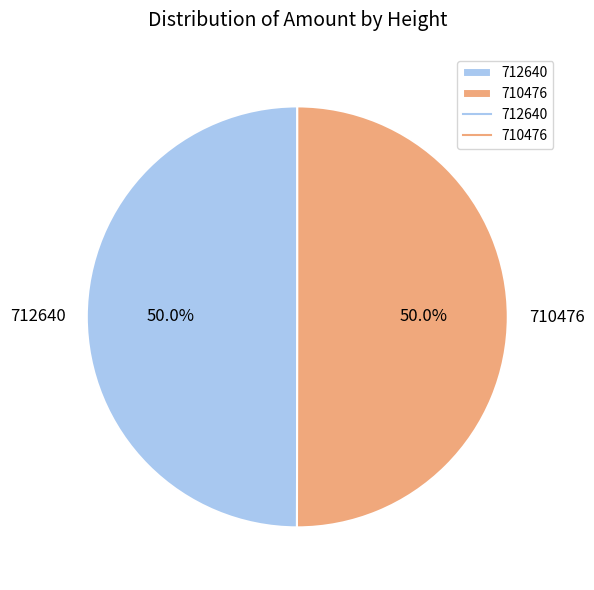

Is the sum of 712640 and 710476 greater than half?

Yes